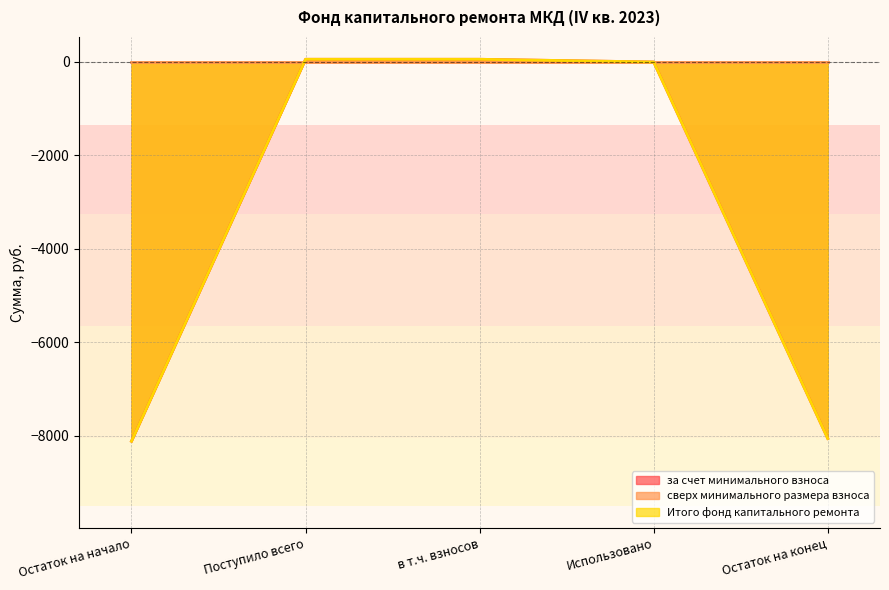

Which category has the highest value in the Итого фонд капитального ремонта series?

Поступило всего